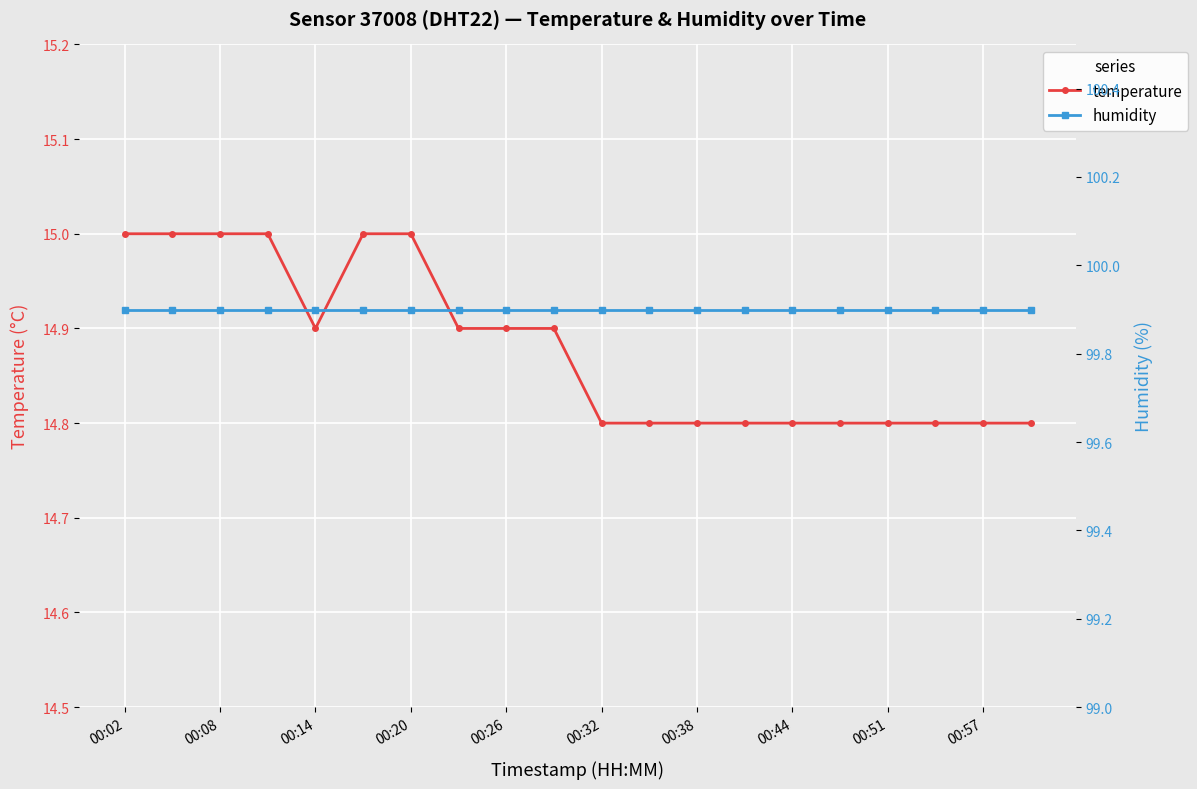

What is the average value of the temperature series?

14.9